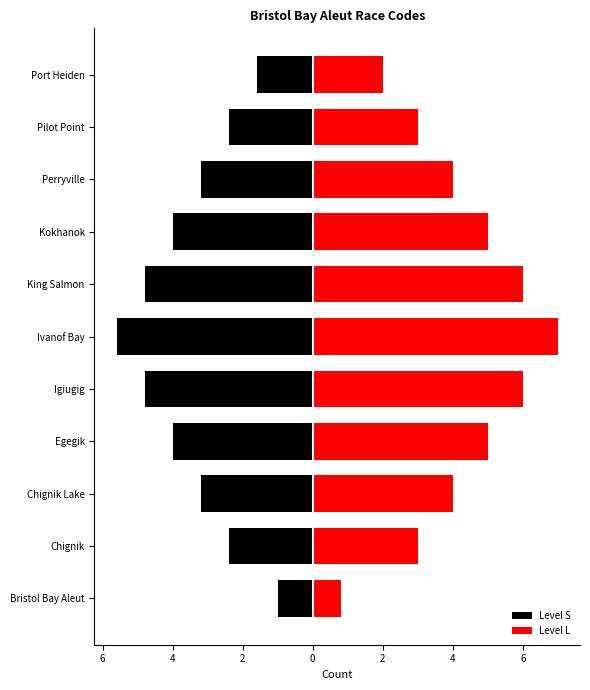

At Kokhanok, list the series in order from smallest to largest.

Level S, Level L